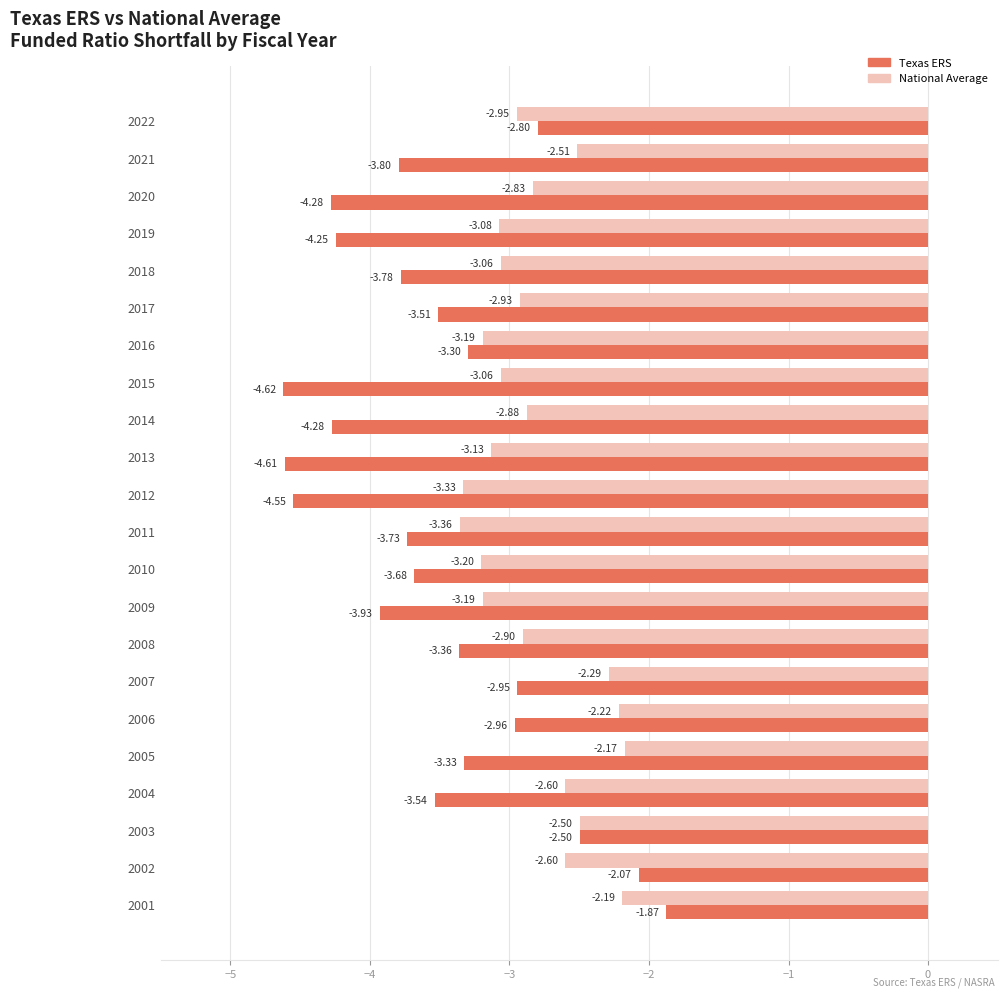

Rank the series by their maximum value, from highest to lowest.

Texas ERS, National Average